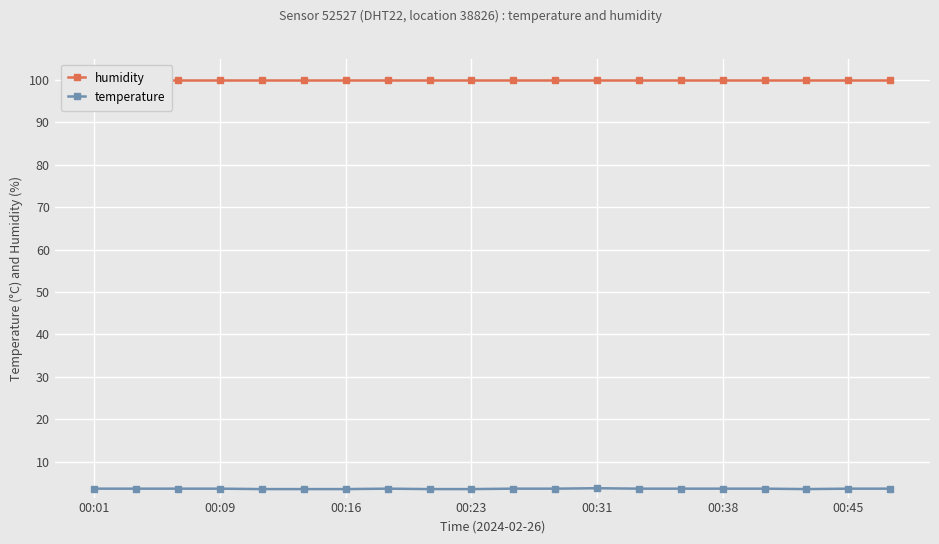

Reading right to left, extract all data points from this chart.

humidity: 99.9	99.9	99.9	99.9	99.9	99.9	99.9	99.9	99.9	99.9	99.9	99.9	99.9	99.9	99.9	99.9	99.9	99.9	99.9	99.9
temperature: 3.7	3.7	3.6	3.7	3.7	3.7	3.7	3.8	3.7	3.7	3.6	3.6	3.7	3.6	3.6	3.6	3.7	3.7	3.7	3.7